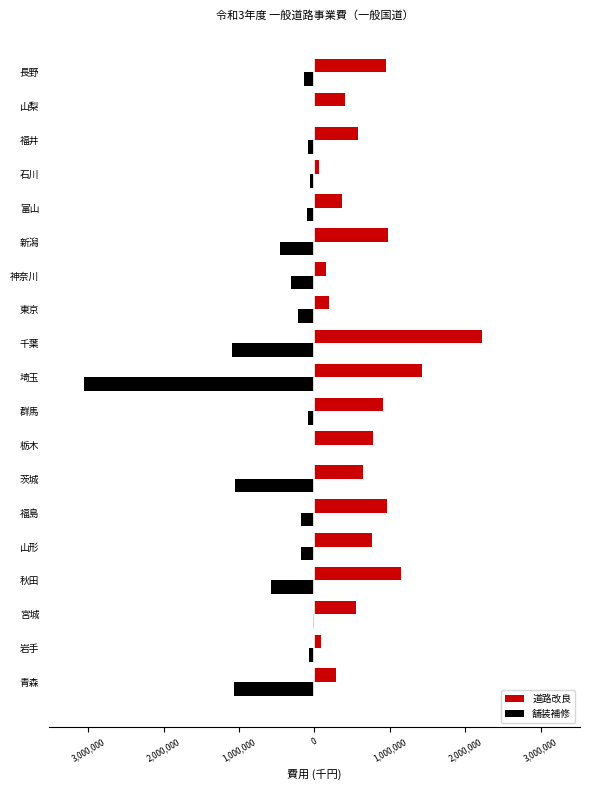

What are all the series names shown in the legend?

道路改良, 舗装補修